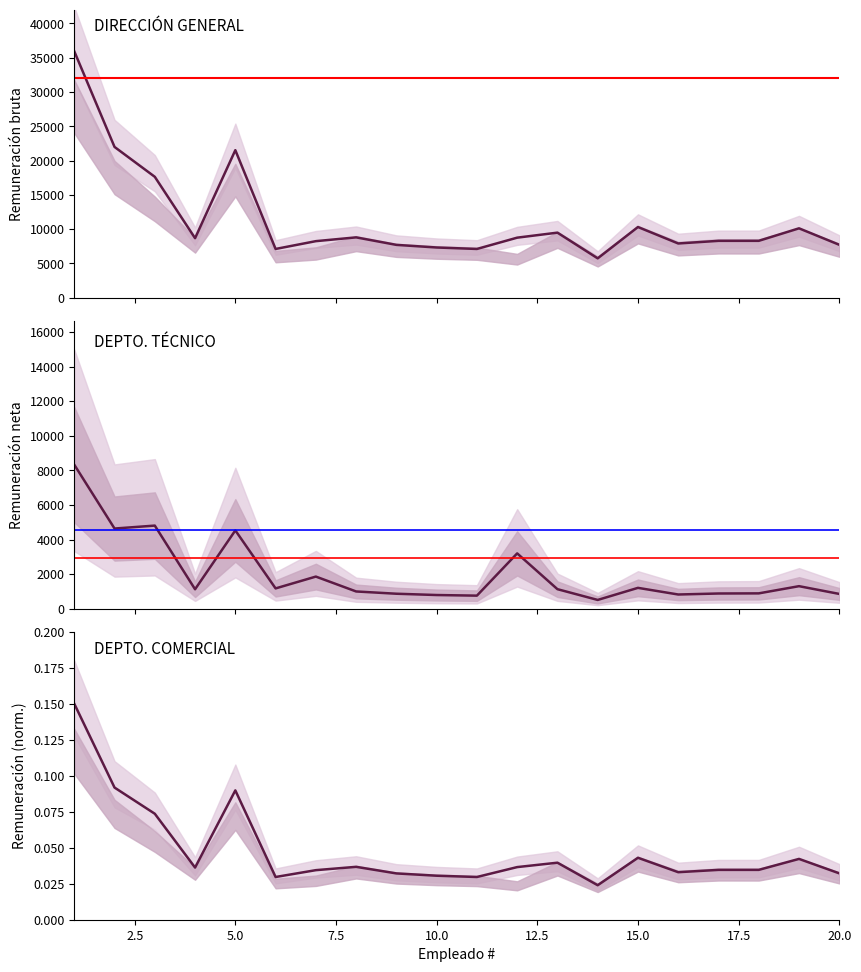

What is the lowest value of the Remuneración bruta series?

5738.9